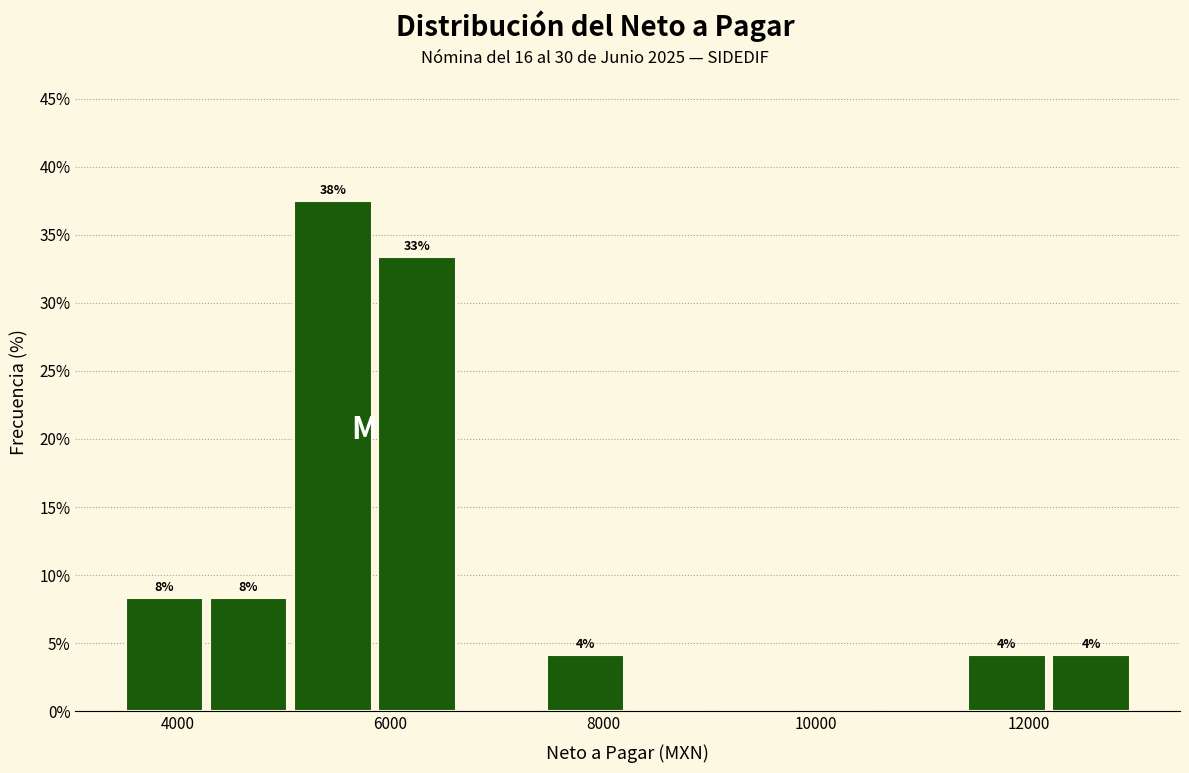

Read against the x-axis, roughly where is the centre of the tallest bar?

5400